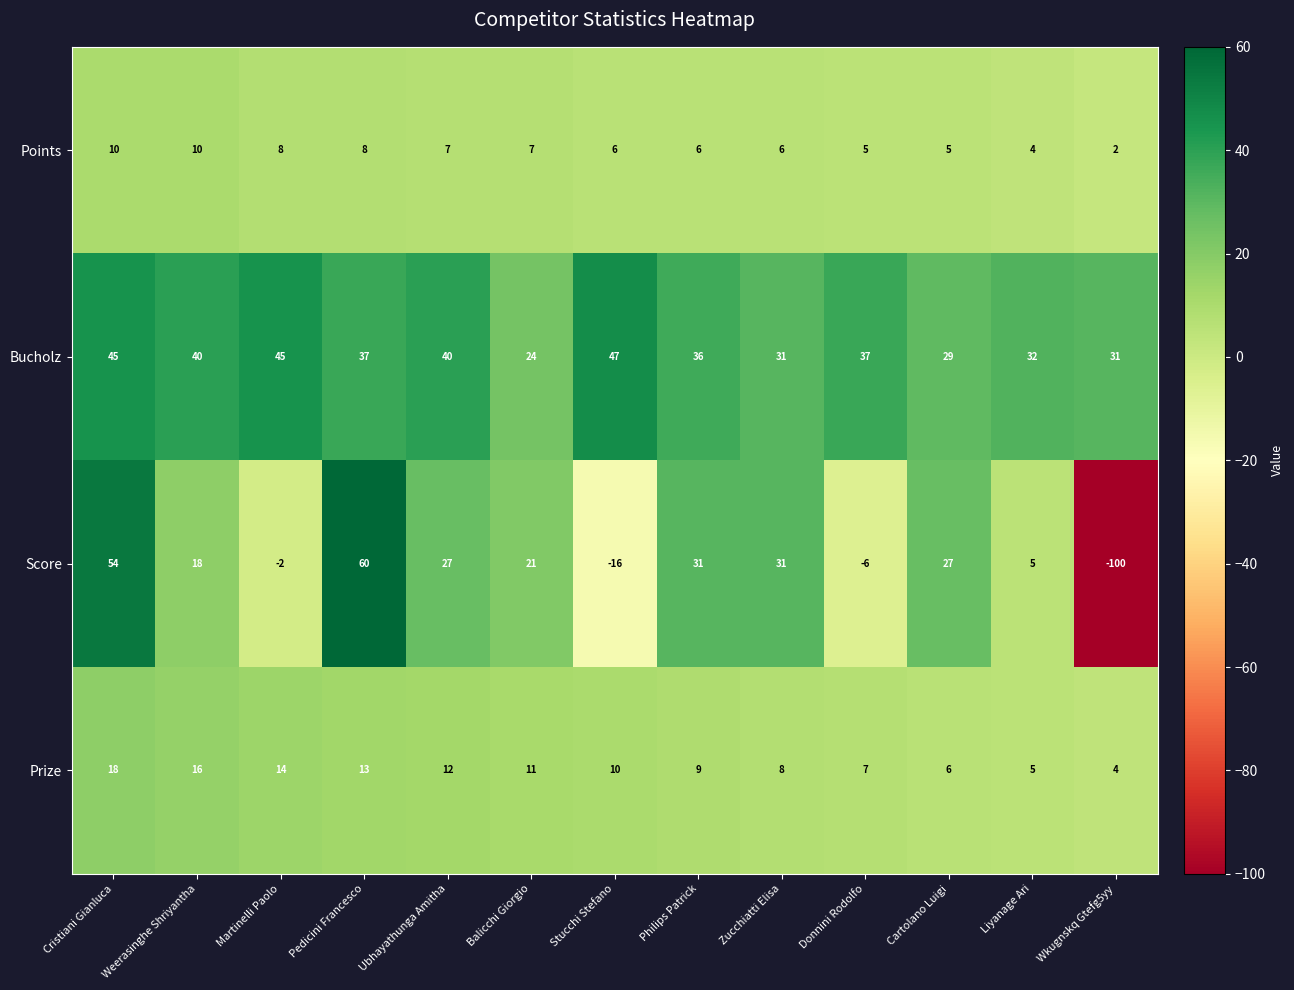

At how many categories does at least one series exceed 39?

6